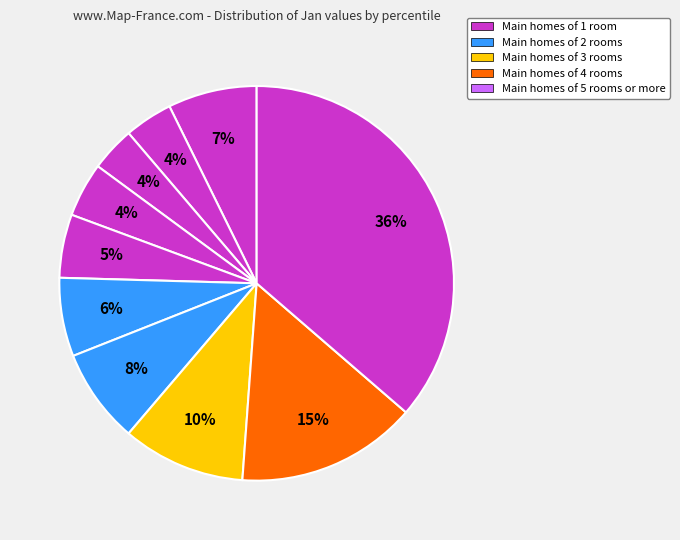

How many slices are in this pie chart?

10